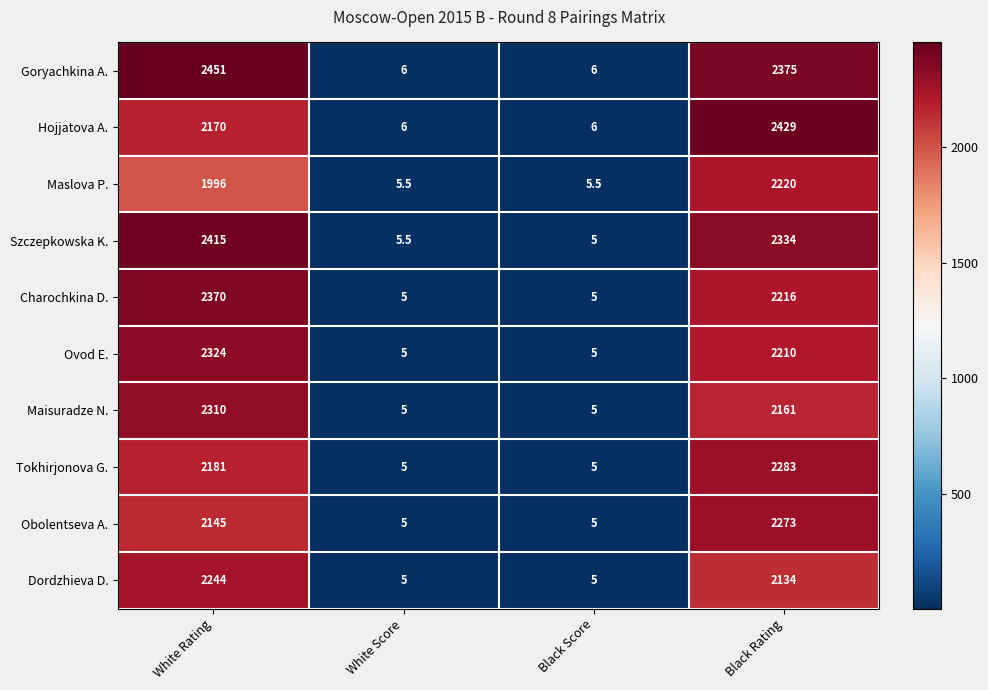

Which series has the largest range (max minus min)?

Goryachkina A.